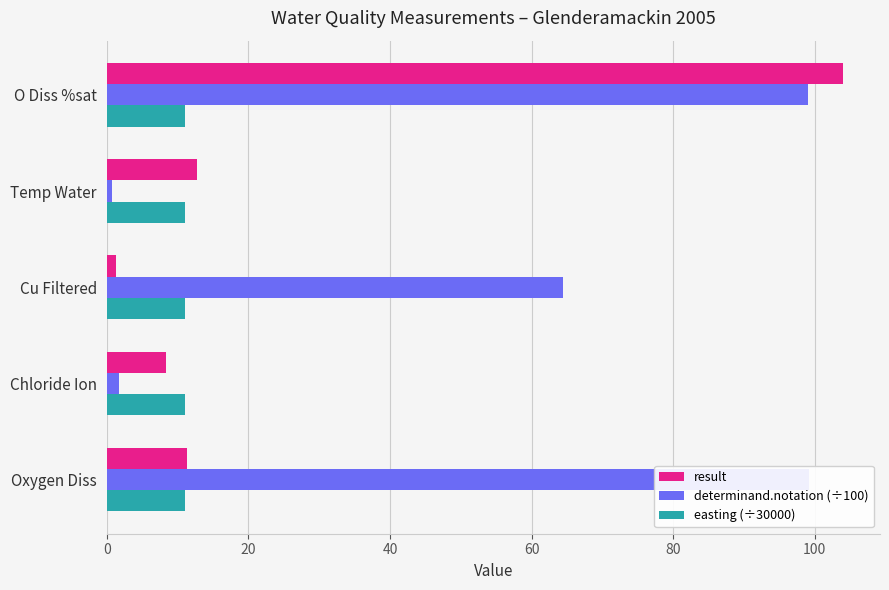

How many data points in determinand.notation (÷100) are above 64?

3